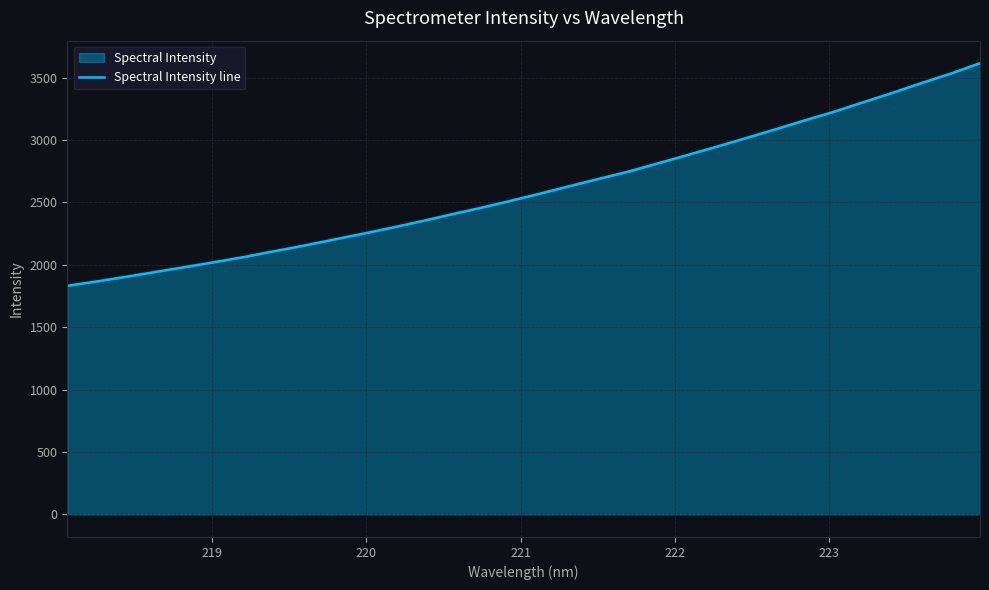

What is the minimum value shown in the chart?

1832.2